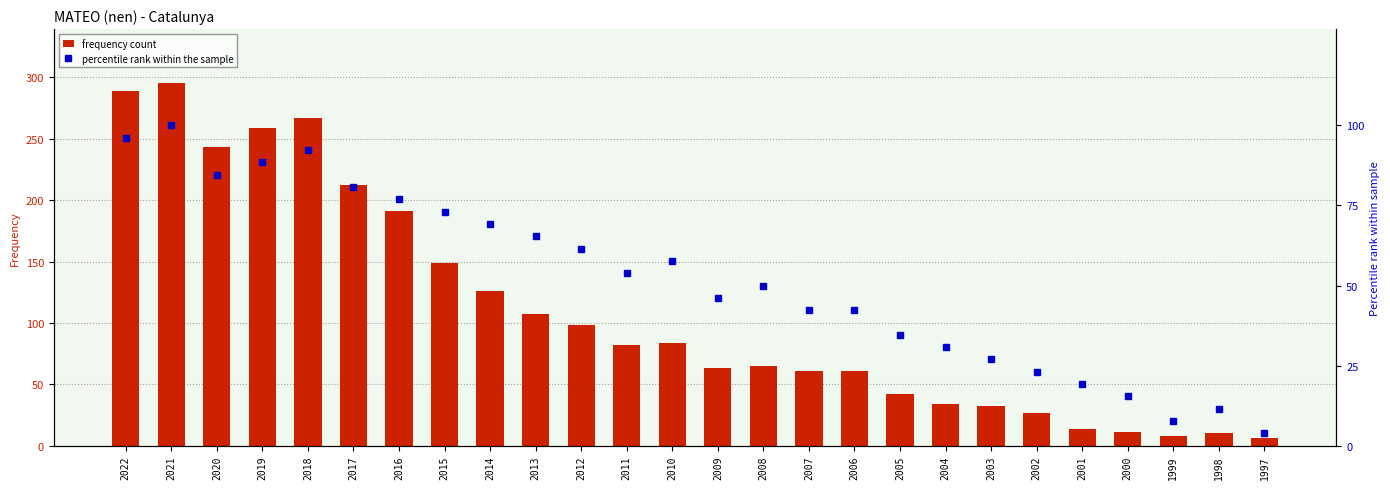

What is the difference between the second highest and second lowest values in the percentile rank within the sample series?

88.5